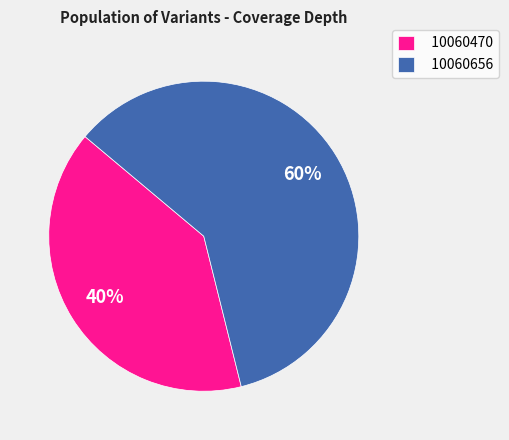

Which slice is the smallest?

10060470